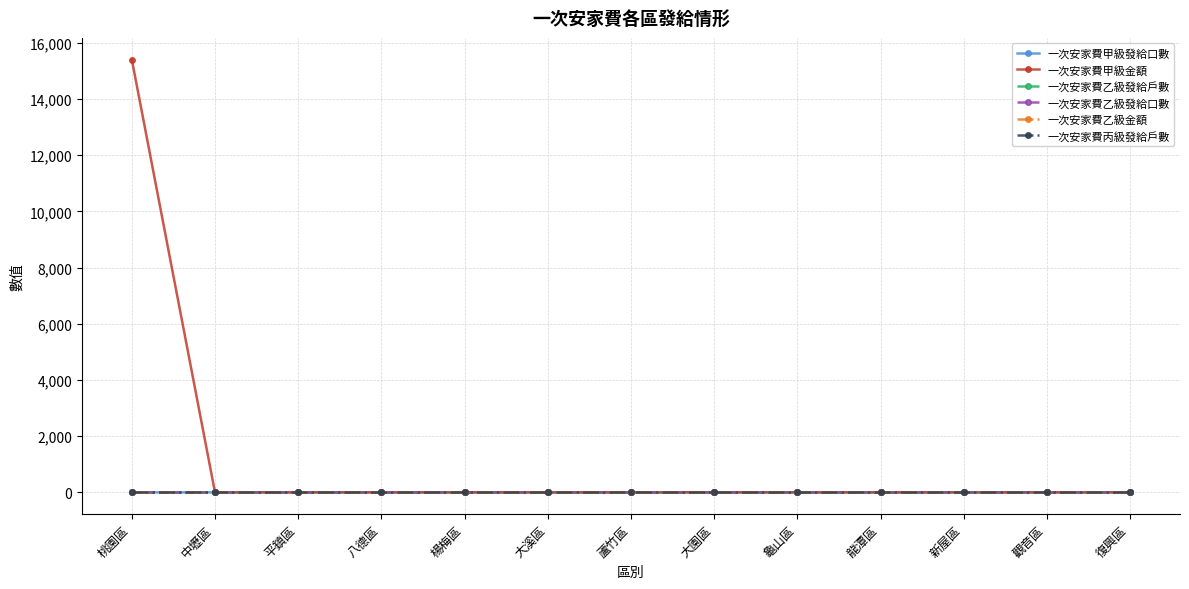

True or false: 一次安家費乙級發給口數 and 一次安家費丙級發給戶數 cross at least once.

False